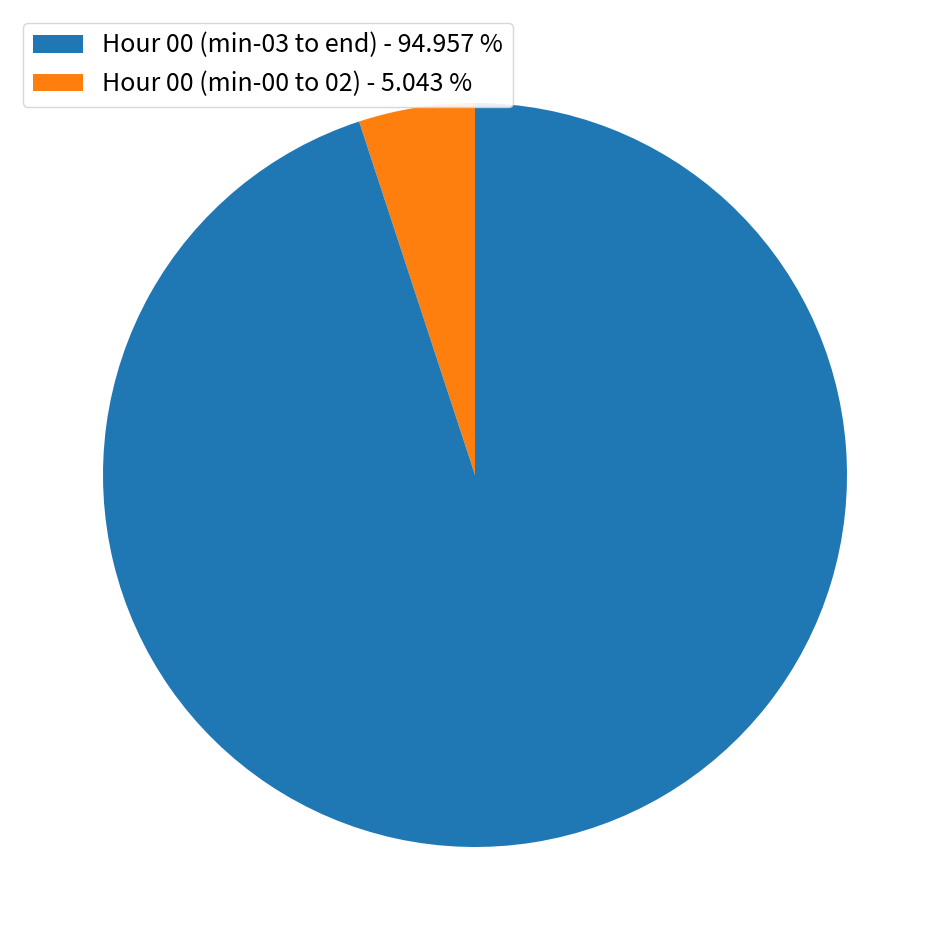

Does any single category account for the majority?

Yes